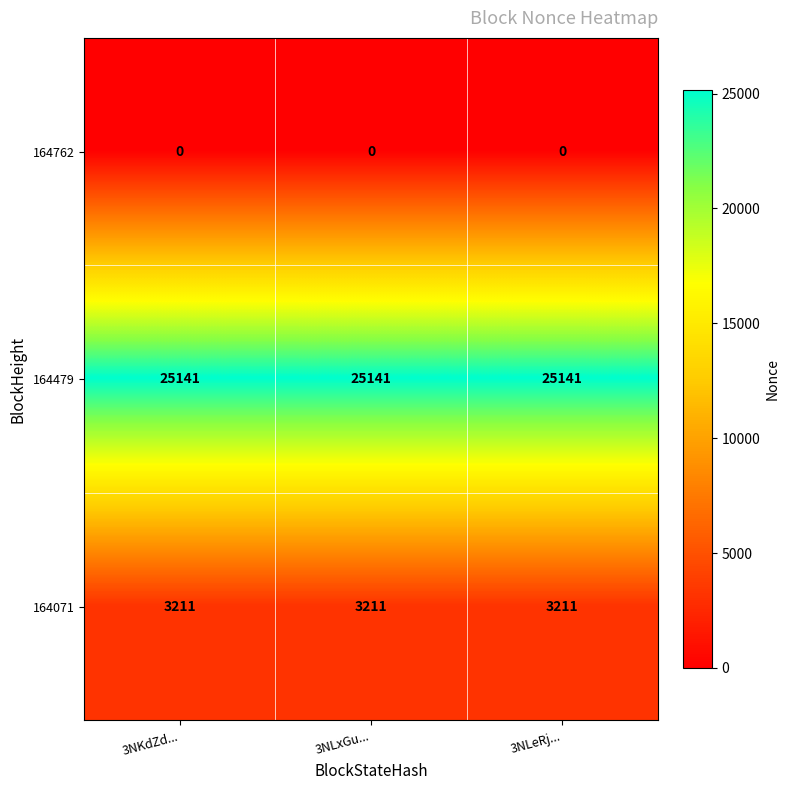

What is the greatest value displayed?

25141